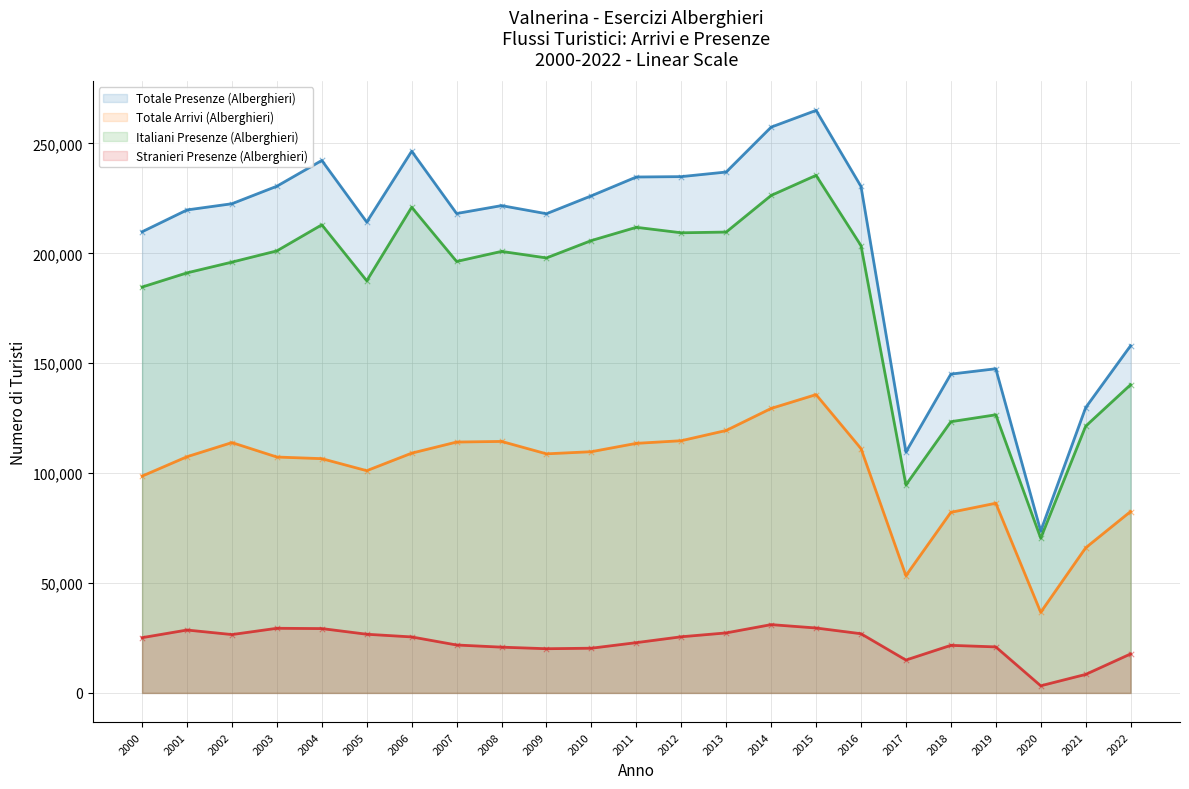

At which category is the sum across all series the highest?

2015